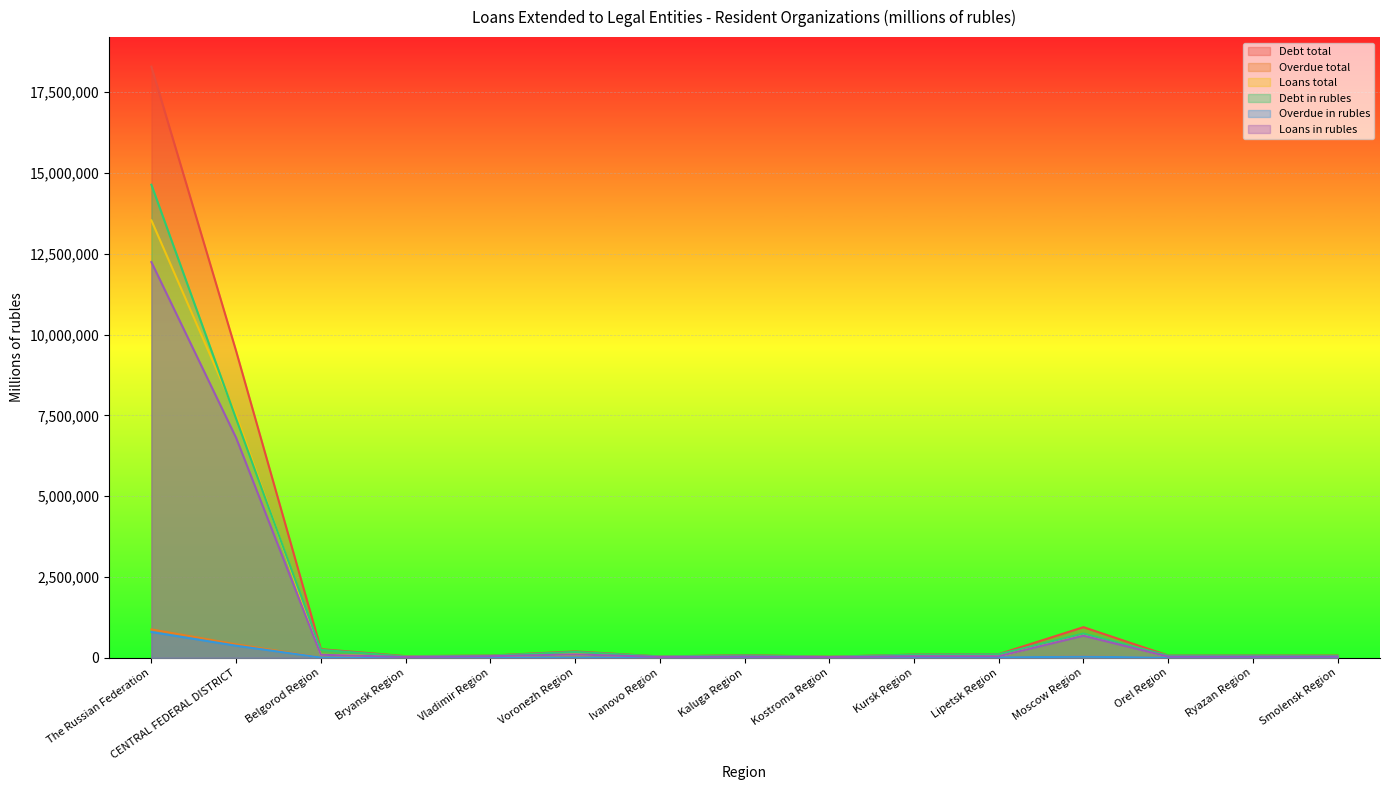

What is the minimum value for Debt in rubles?

30709